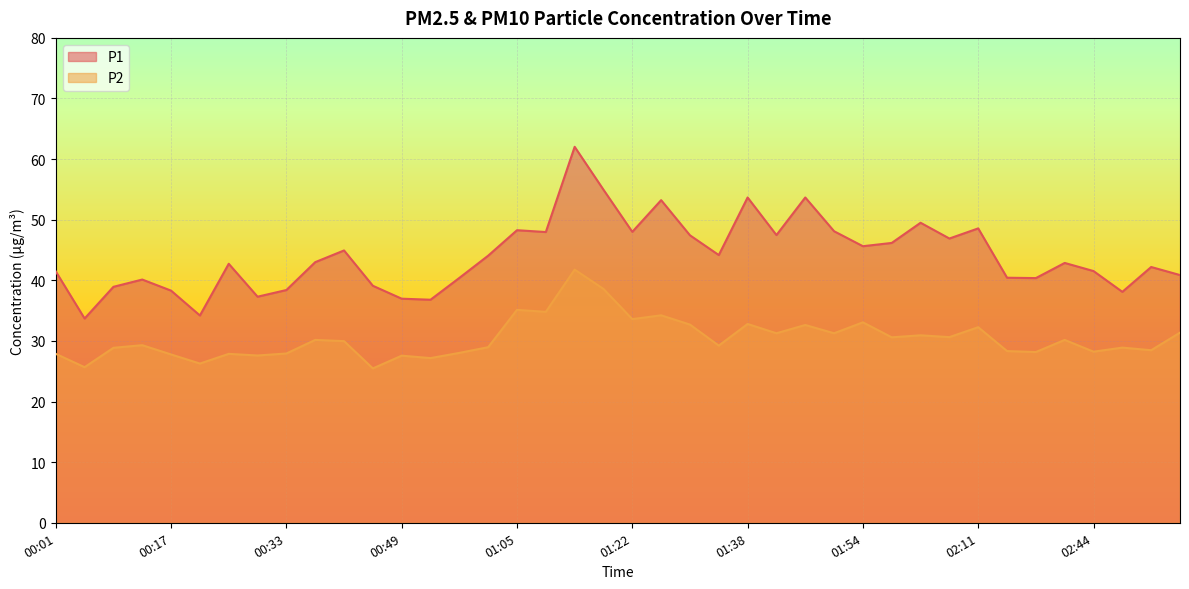

What position from the left is 02:11?

33